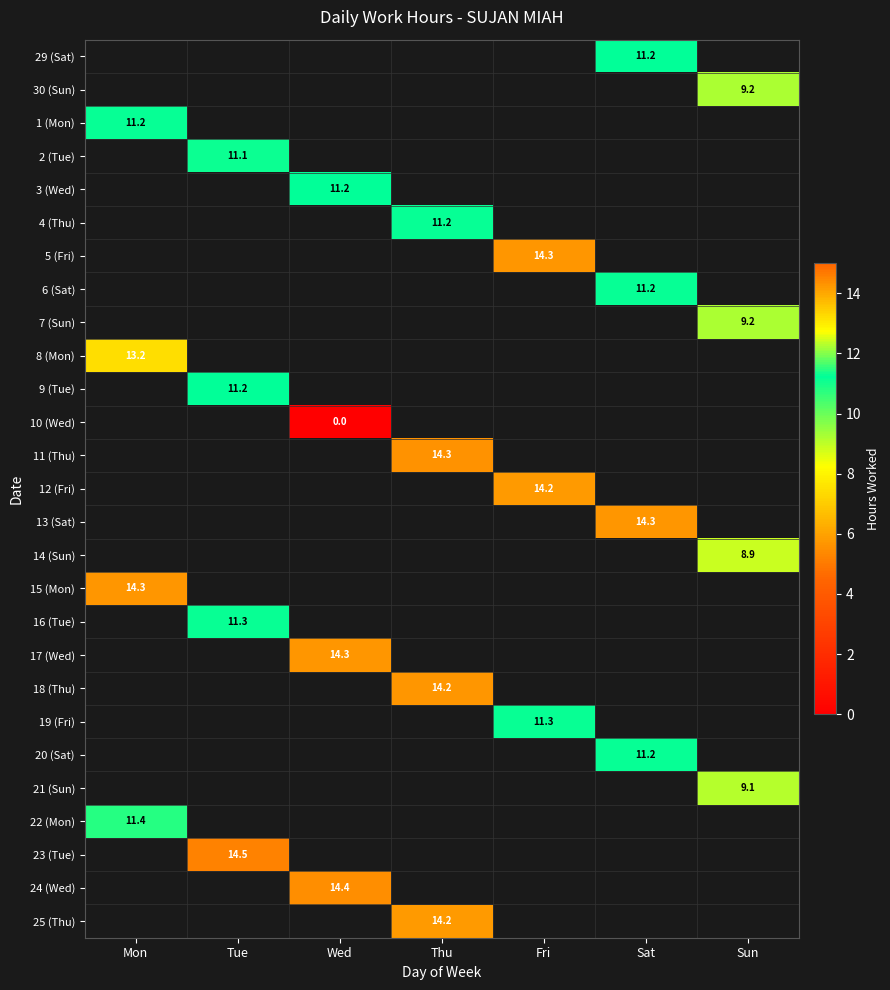

At which label does 14 (Sun) reach its minimum?

Mon